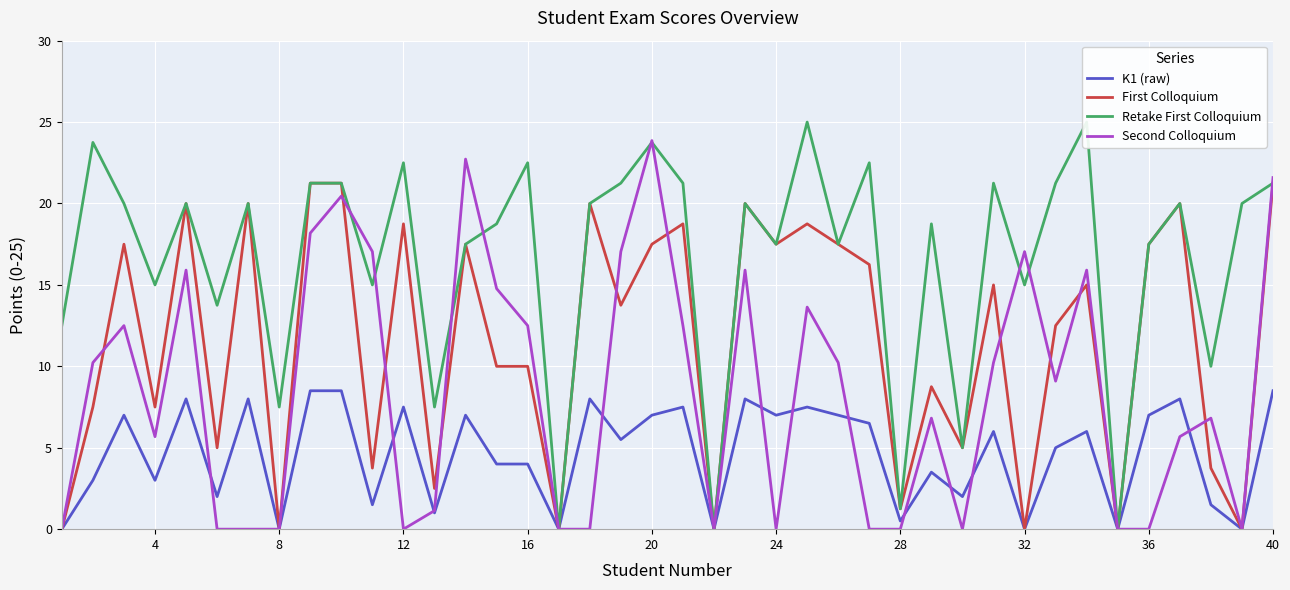

How many interior local peaks does the K1 (raw) series have?

13